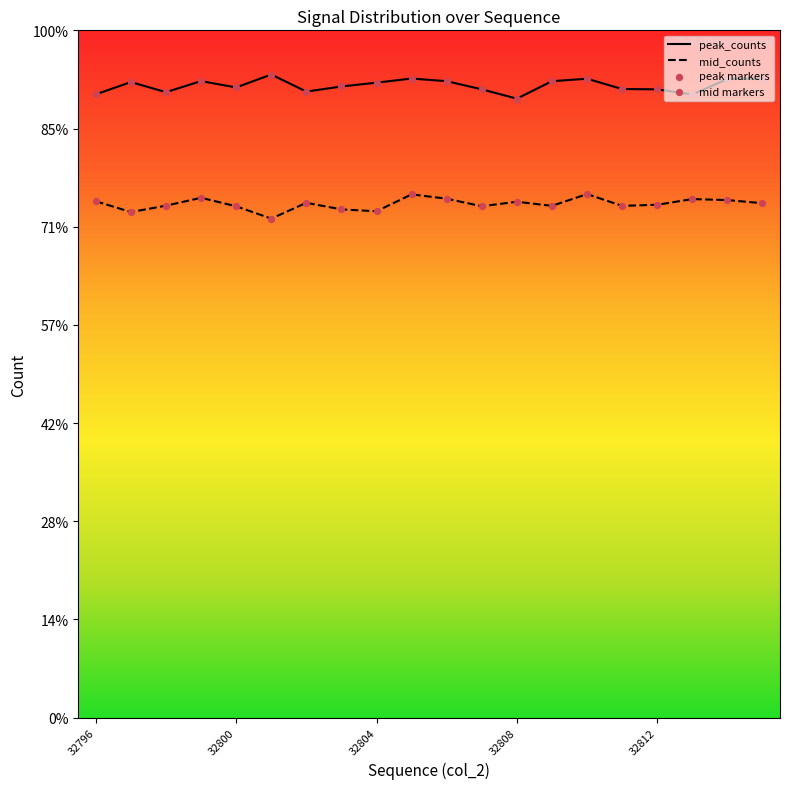

Which series reaches the minimum Y coordinate?

mid_counts